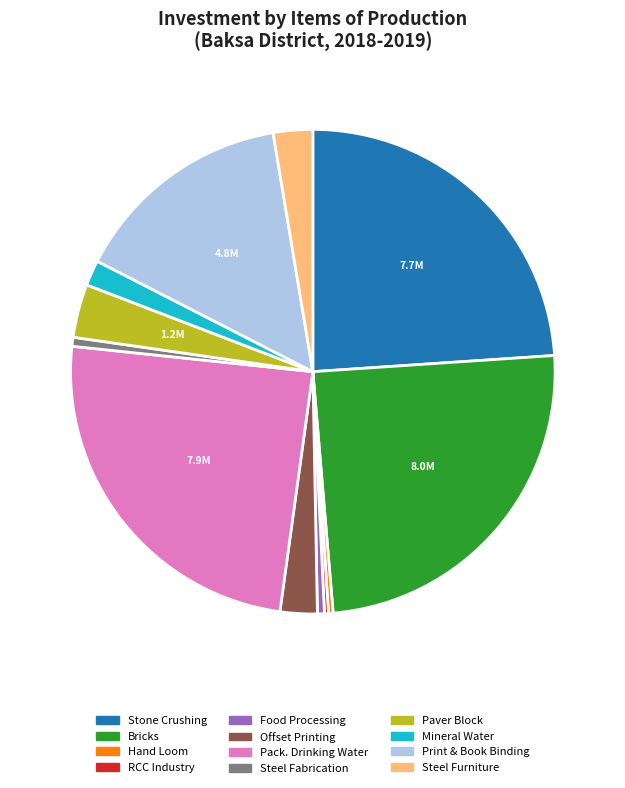

Is there a majority slice in this chart?

No